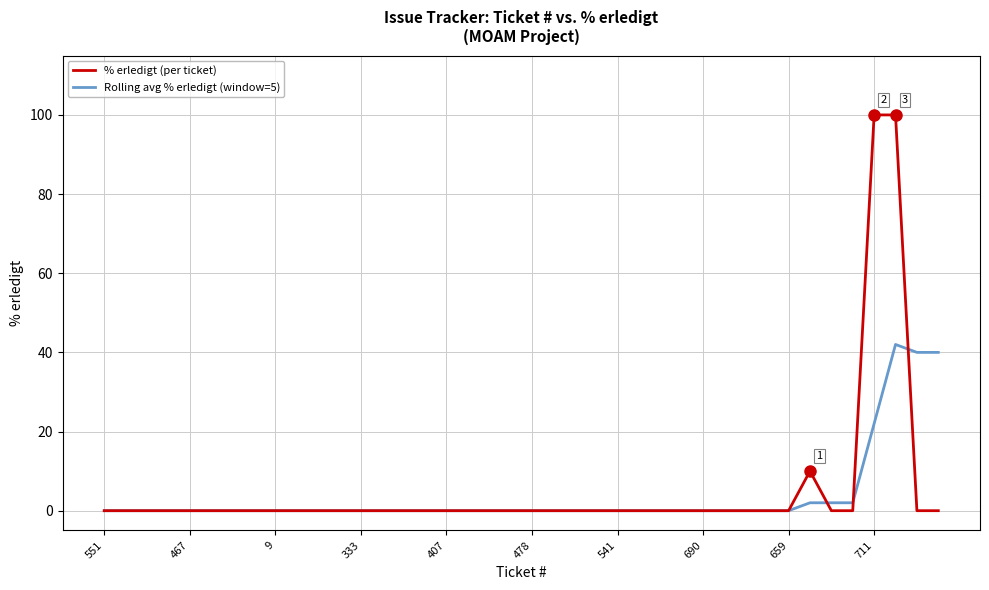

What is the difference between the maximum and second lowest values in the % erledigt (per ticket) series?

100